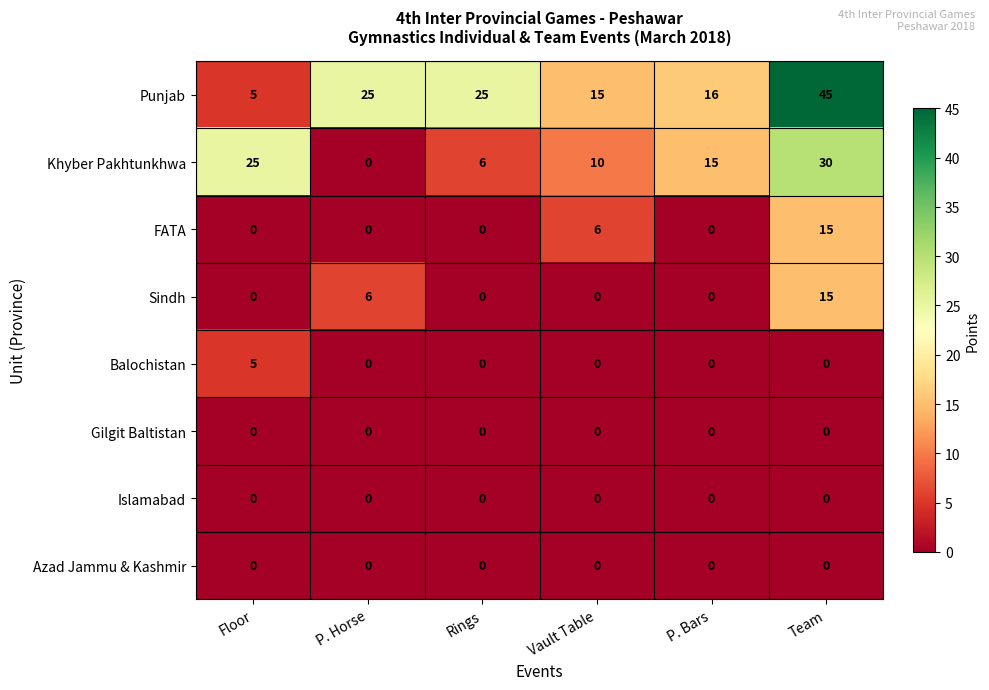

At how many categories does at least one series exceed 13?

6